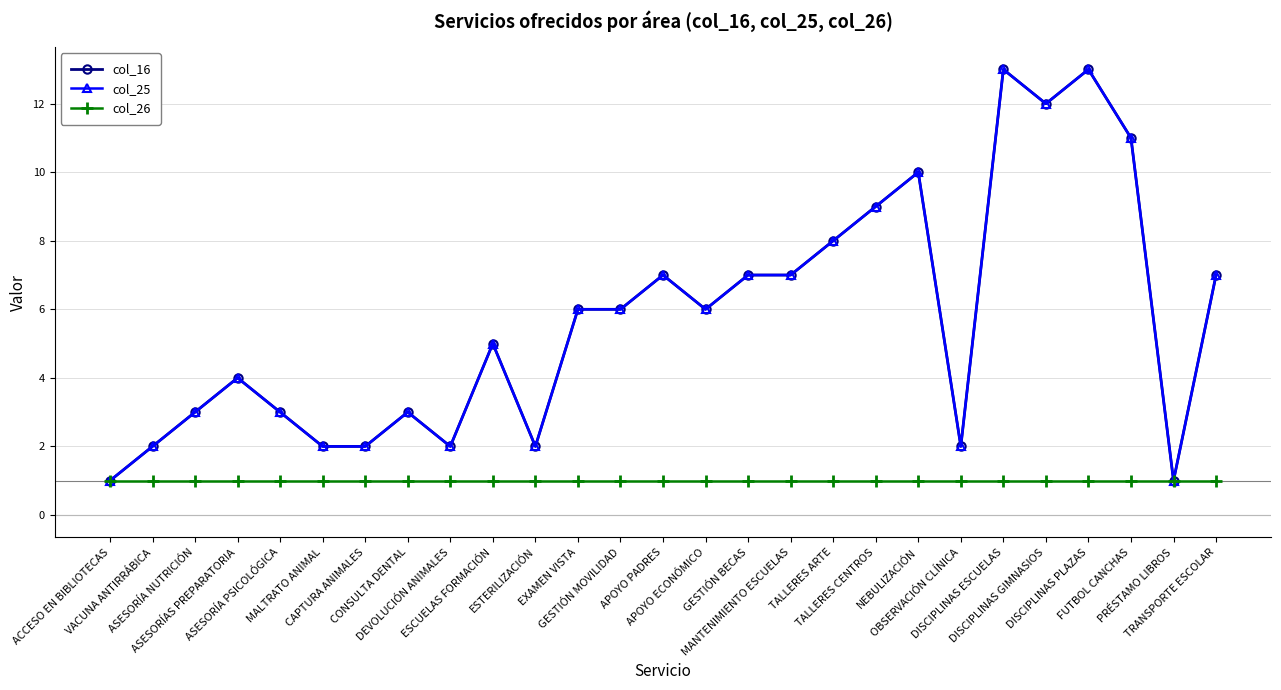

What is the greatest value displayed?

13